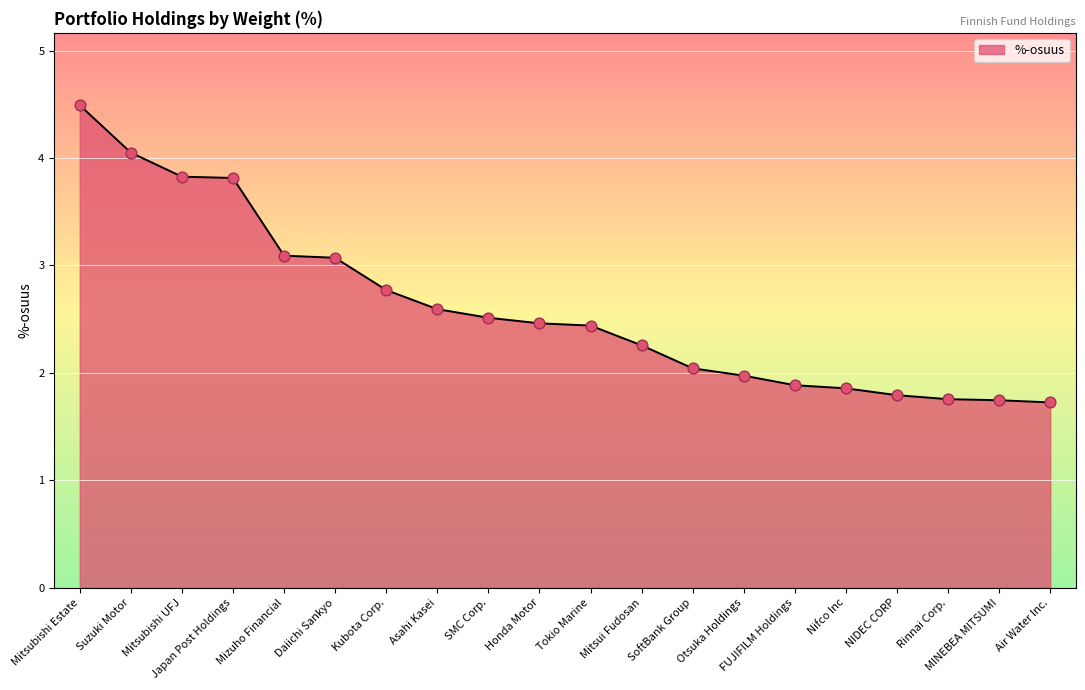

Approximately how many times larger is the value at Asahi Kasei compared to Mitsui Fudosan?

1.1